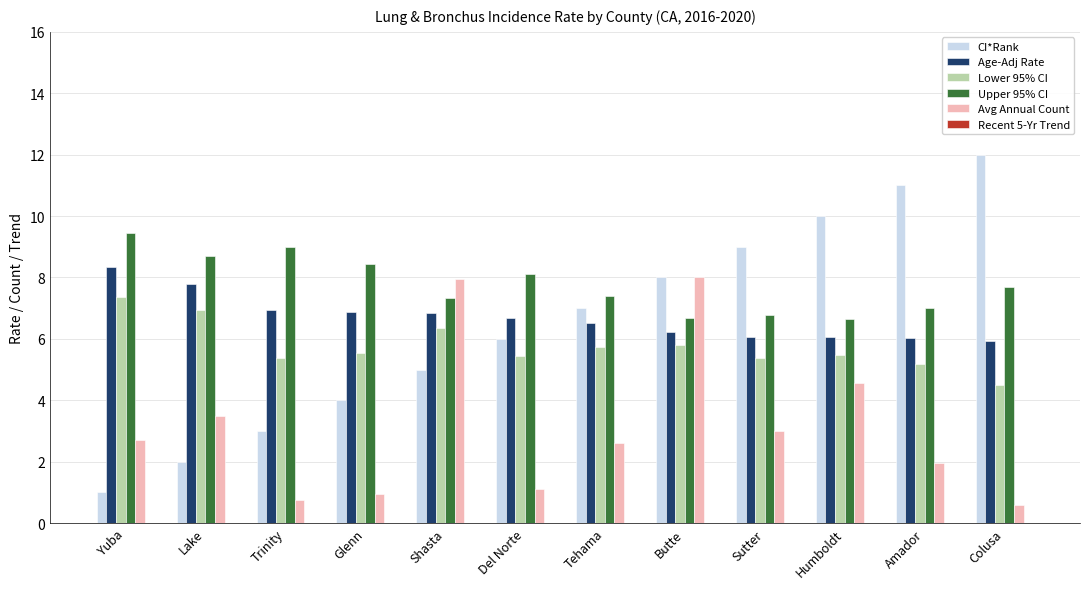

What is the difference between the highest and lowest values at Butte?

2.2